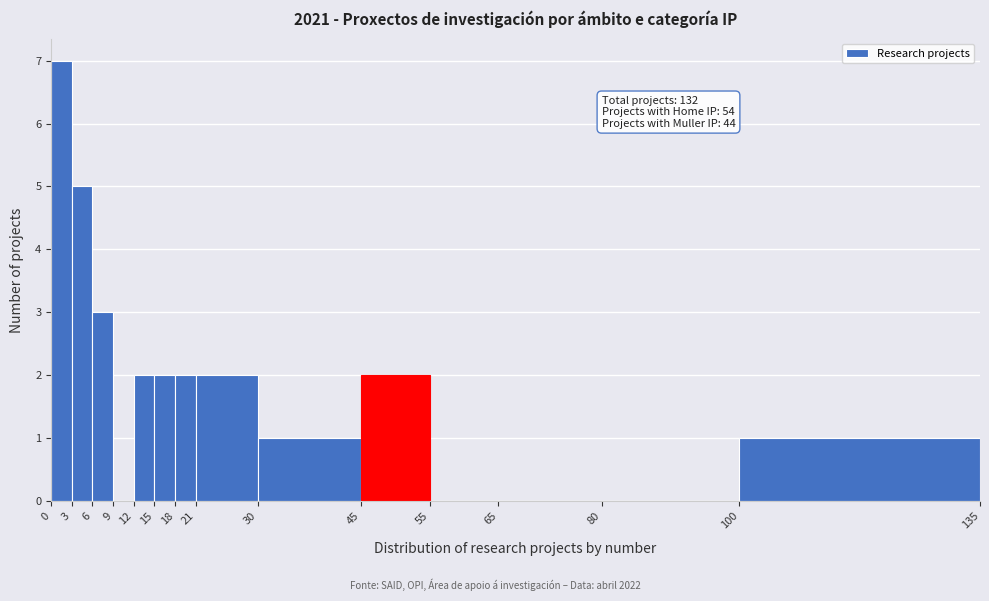

Over which range of the x-axis is the bar tallest?

0 to 3